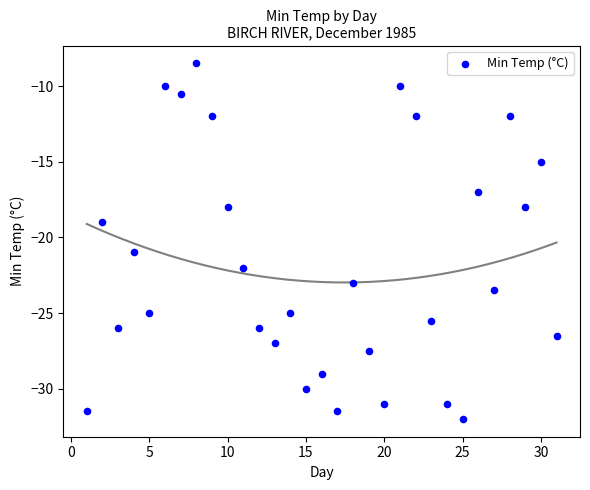

What is the range of X values (max minus min)?

30.0